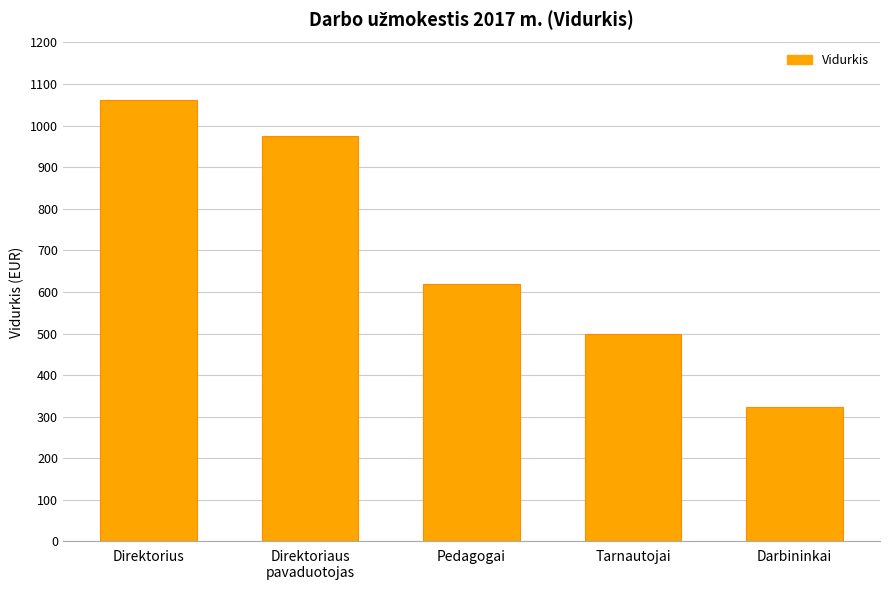

What is the difference between the second highest and minimum values?

650.4